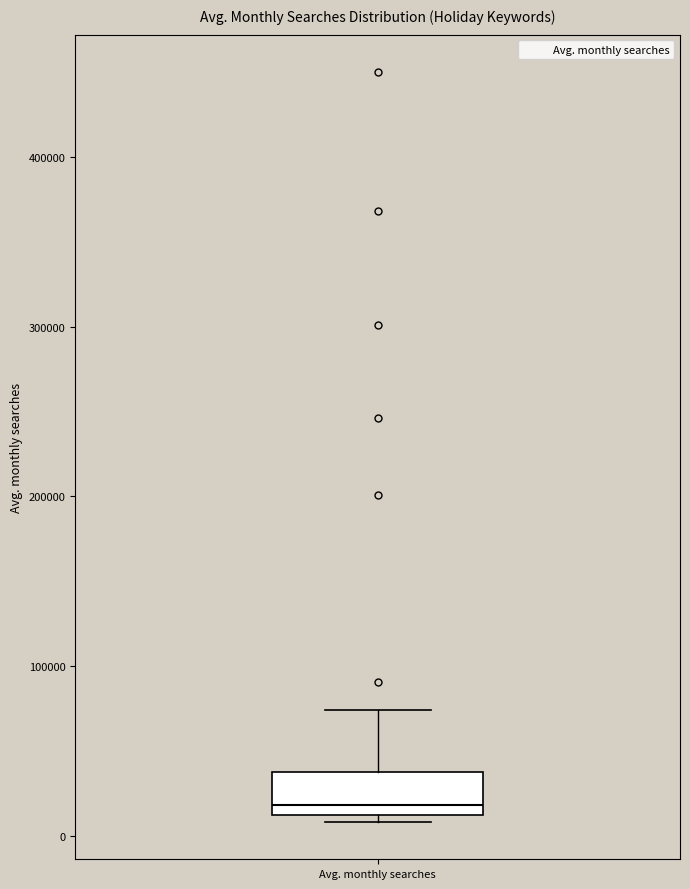

Transcribe this box plot: give where the median line is, the range the box spans, and where the two whiskers end, as read against the y-axis. The values are not printed on the chart, so give them approximately, as read against the axis.

median 20000, box 10000 to 40000, whiskers 10000 (just below the box's lower edge) to 70000